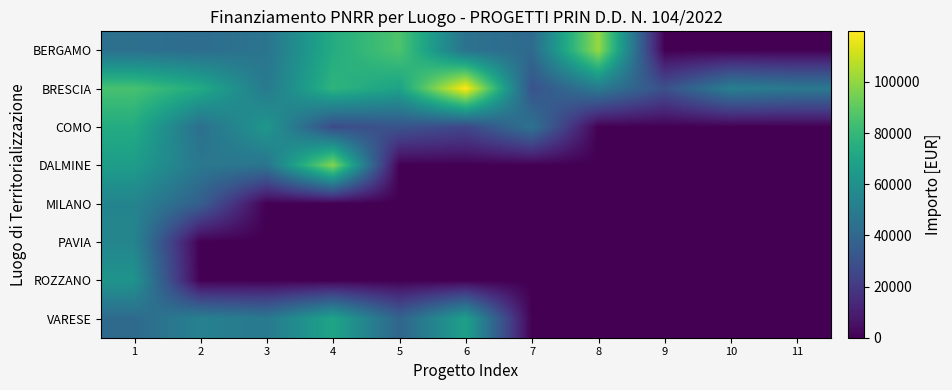

What is the maximum value shown in the chart?

119783.4